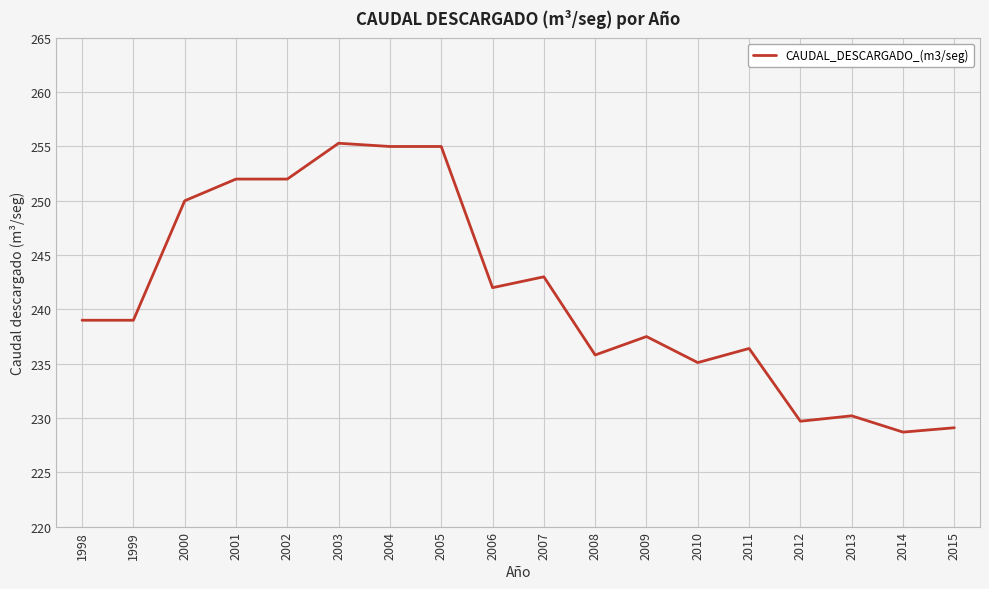

Is it true that the value at 2005 is 255.0?

True